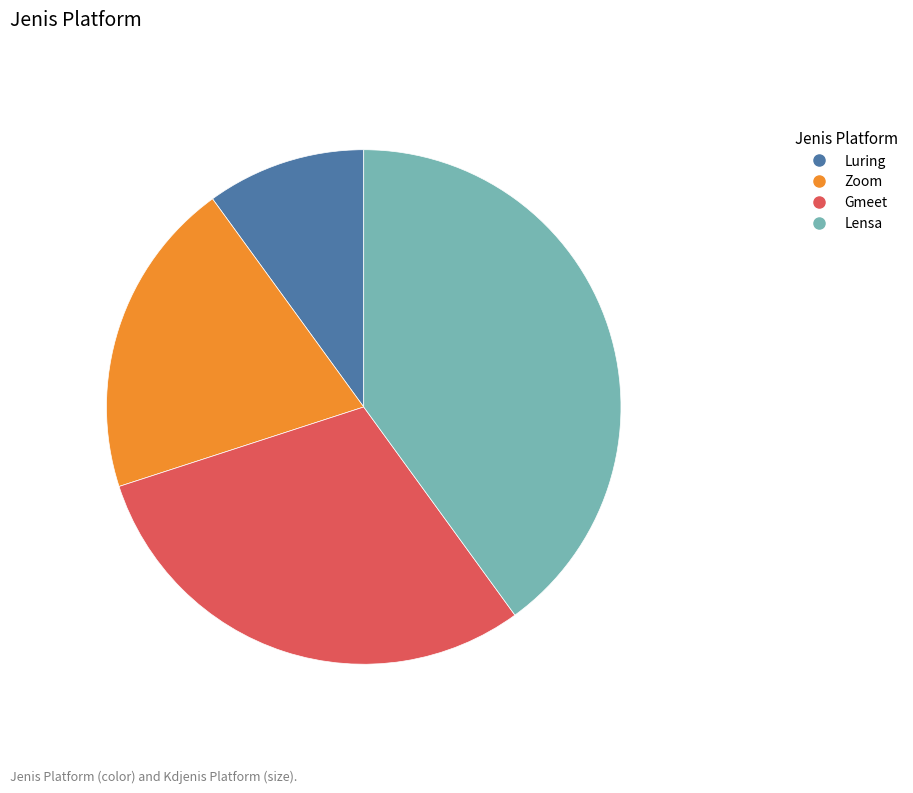

True or false: Zoom accounts for 20% of the total.

True